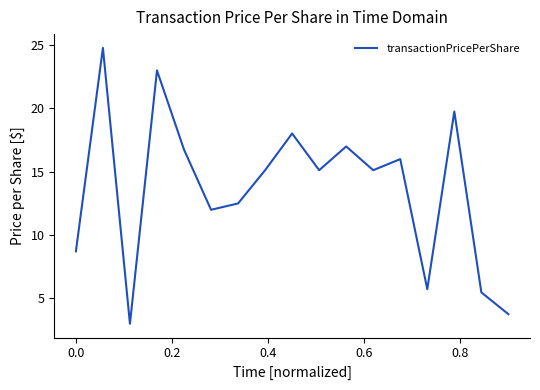

What is the difference between the maximum and minimum values?

21.8